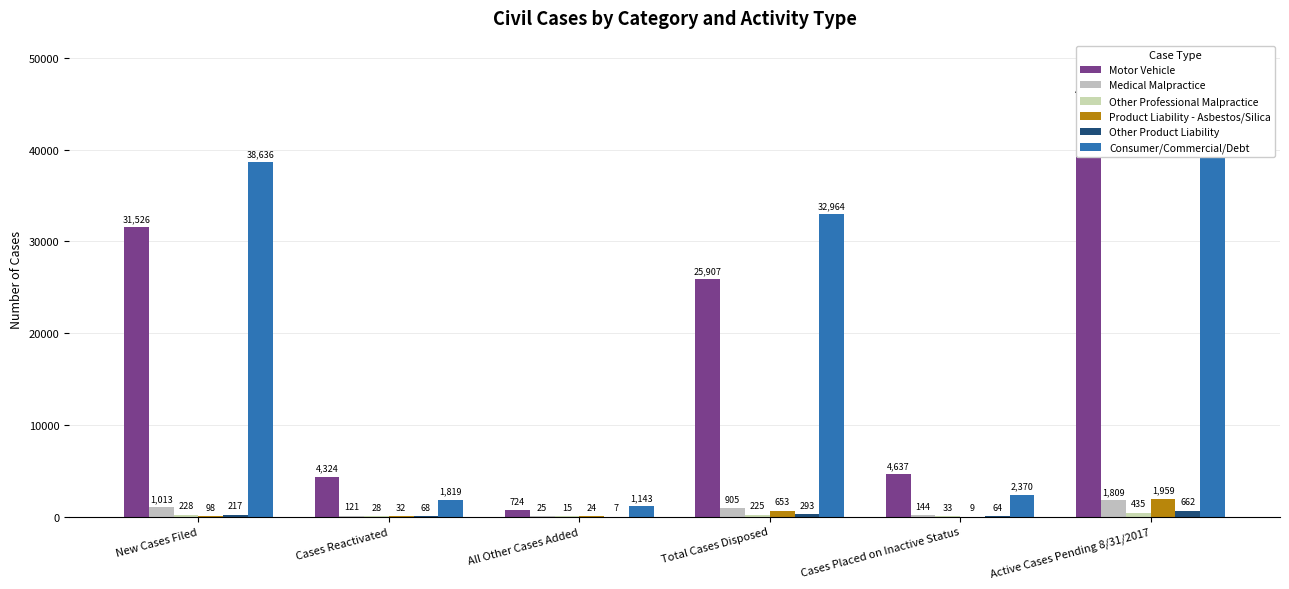

What are all the series names shown in the legend?

Motor Vehicle, Medical Malpractice, Other Professional Malpractice, Product Liability - Asbestos/Silica, Other Product Liability, Consumer/Commercial/Debt